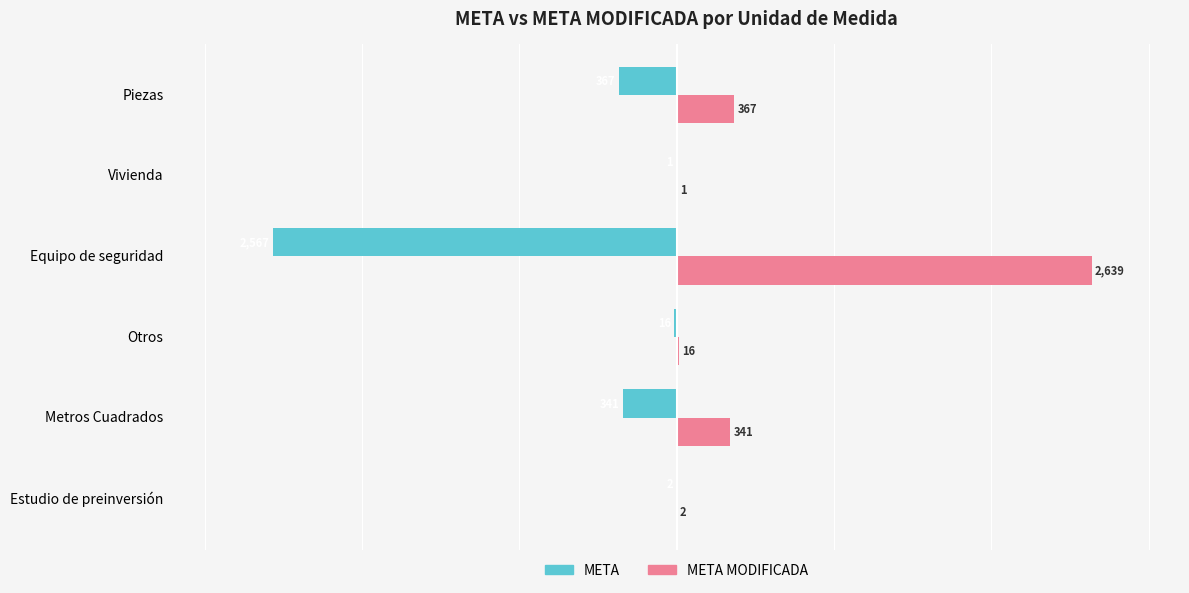

What is the sum of the META values at Otros and Piezas?

-383